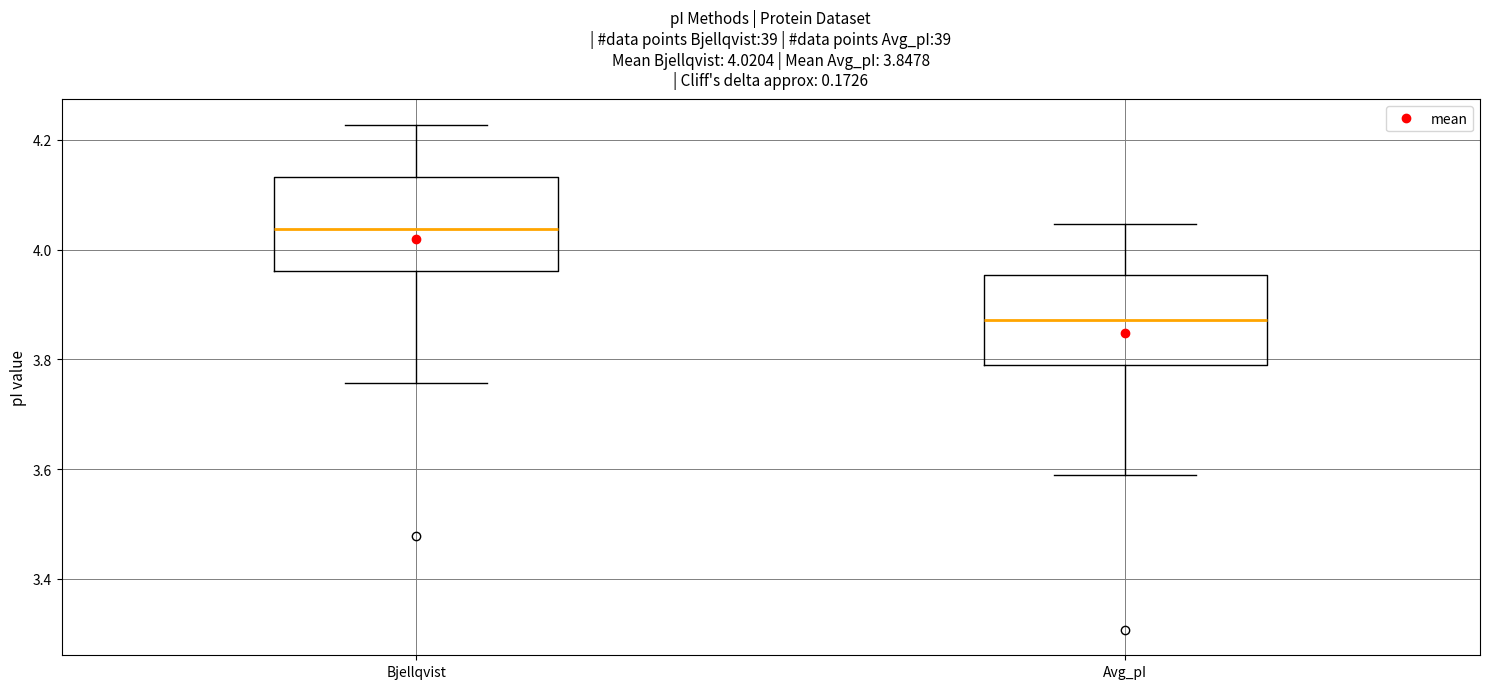

Which box's median line is the highest?

Bjellqvist